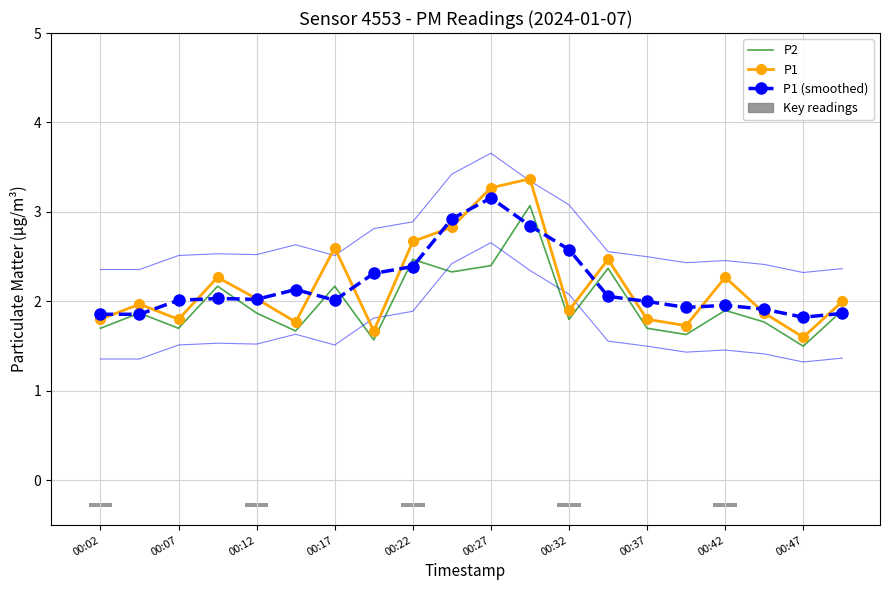

What is the sum of the P1 values at 11 and 00:37?

5.0